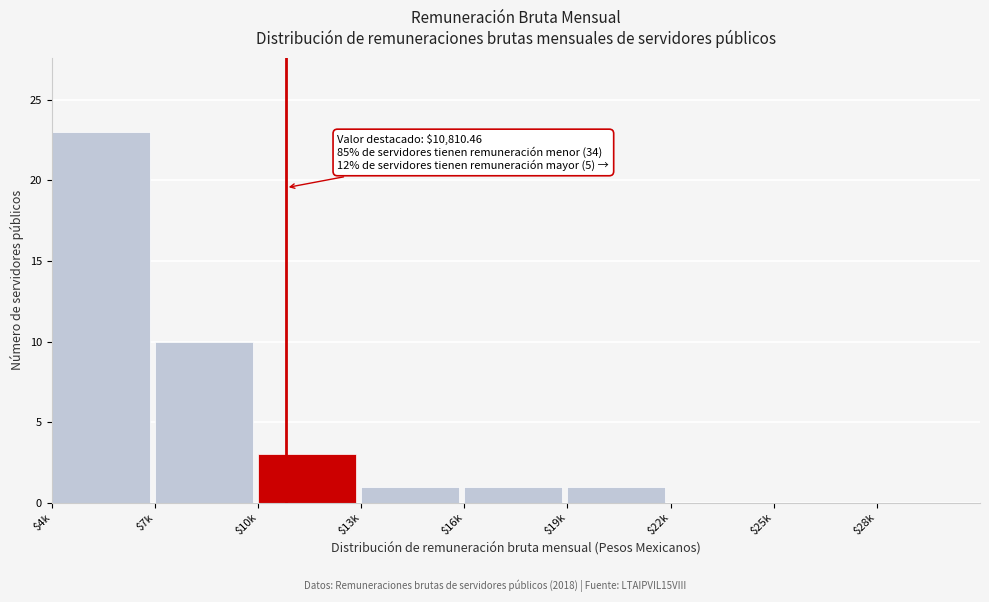

True or false: the data shows 3 at $10k.

True